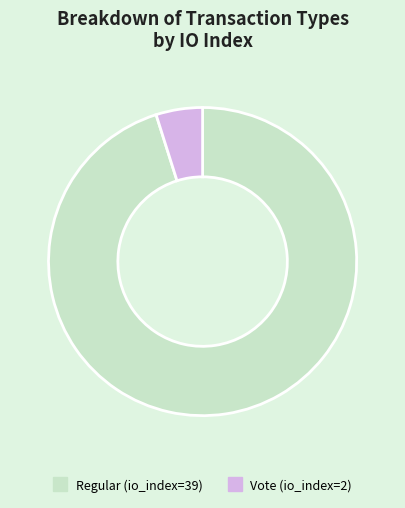

What is the largest slice in the pie chart?

Regular (io_index=39)